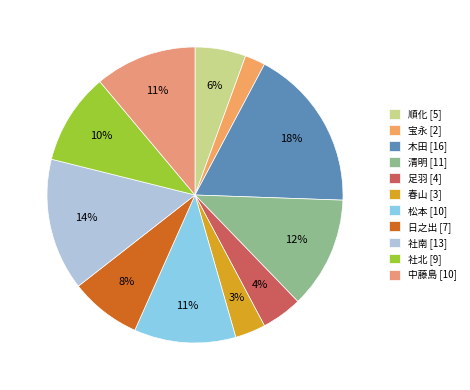

Does any single category account for the majority?

No